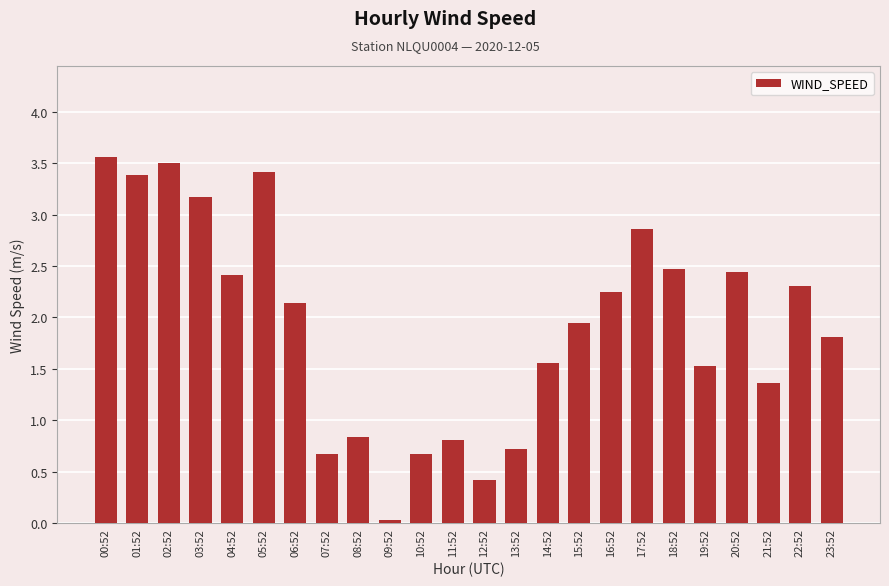

True or false: the data shows 0.4 at 12:52.

True